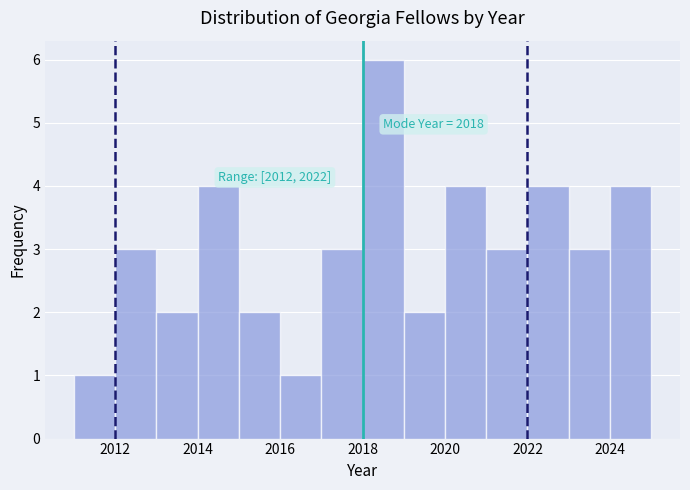

Over which range of the x-axis is the bar tallest?

2018 to 2019